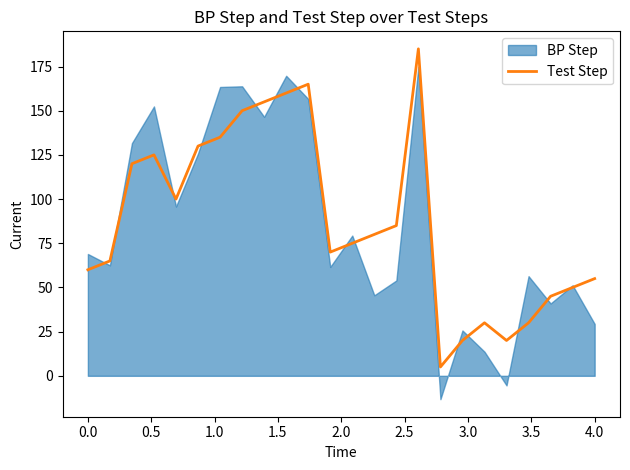

Reading left to right, extract all data points from this chart.

60	65	120	125	100	130	135	150	155	160	165	70	75	80	85	185	5	20	30	20	30	45	50	55